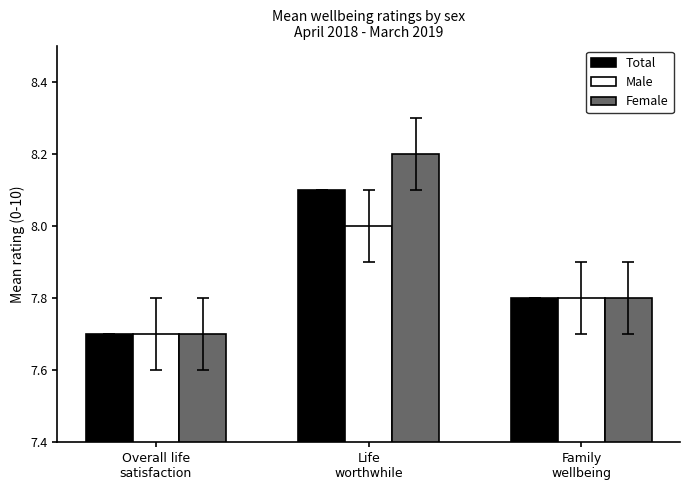

What is the sum of the Total values at Overall life
satisfaction and Life
worthwhile?

15.8